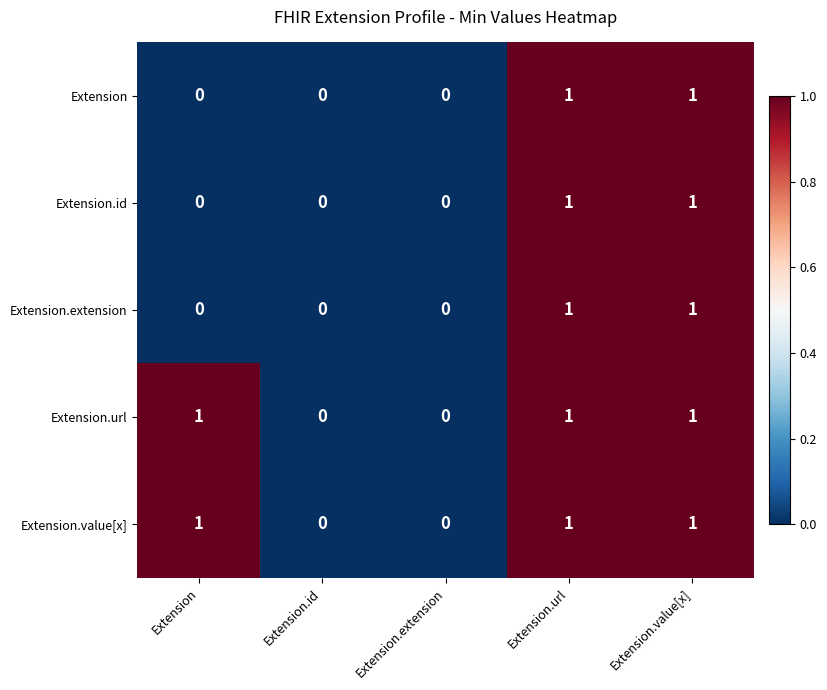

How many values in Extension.id are above zero?

2